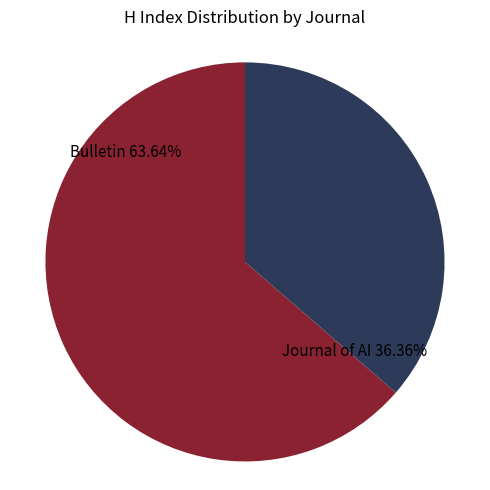

Is there a majority slice in this chart?

Yes